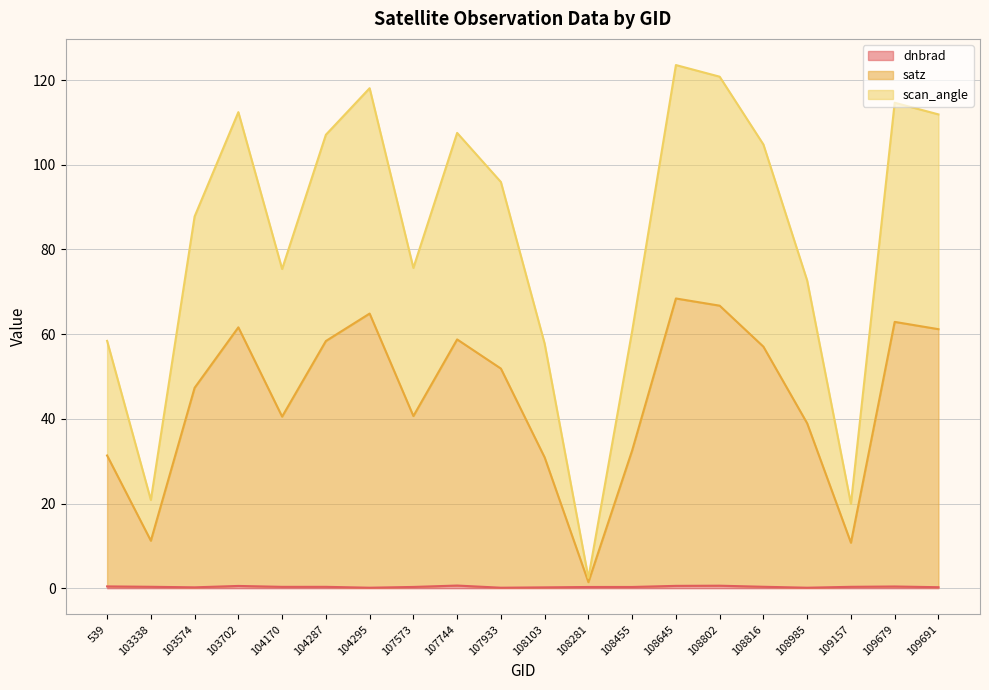

Reading left to right, extract all data points from this chart.

dnbrad: 539=0.4	103338=0.3	103574=0.2	103702=0.5	104170=0.3	104287=0.3	104295=0.1	107573=0.3	107744=0.6	107933=0.1	108103=0.2	108281=0.3	108455=0.3	108645=0.6	108802=0.6	108816=0.3	108985=0.1	109157=0.3	109679=0.4	109691=0.2
satz: 539=31.3	103338=11.2	103574=47.3	103702=61.6	104170=40.5	104287=58.4	104295=64.9	107573=40.7	107744=58.7	107933=51.9	108103=30.9	108281=1.4	108455=32.5	108645=68.4	108802=66.7	108816=57.0	108985=38.9	109157=10.7	109679=62.9	109691=61.2
scan_angle: 539=58.4	103338=20.8	103574=87.8	103702=112.4	104170=75.4	104287=107.1	104295=118.1	107573=75.6	107744=107.5	107933=95.9	108103=57.8	108281=2.4	108455=60.7	108645=123.5	108802=120.8	108816=104.8	108985=72.6	109157=19.9	109679=114.6	109691=111.9